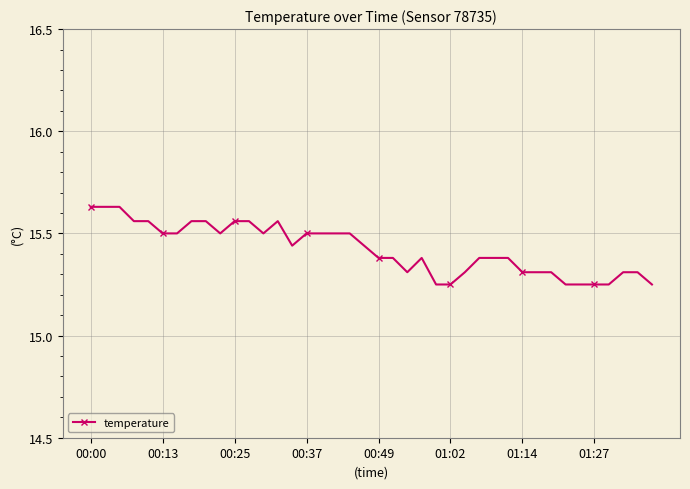

What is the difference between the second highest and minimum values?

0.4